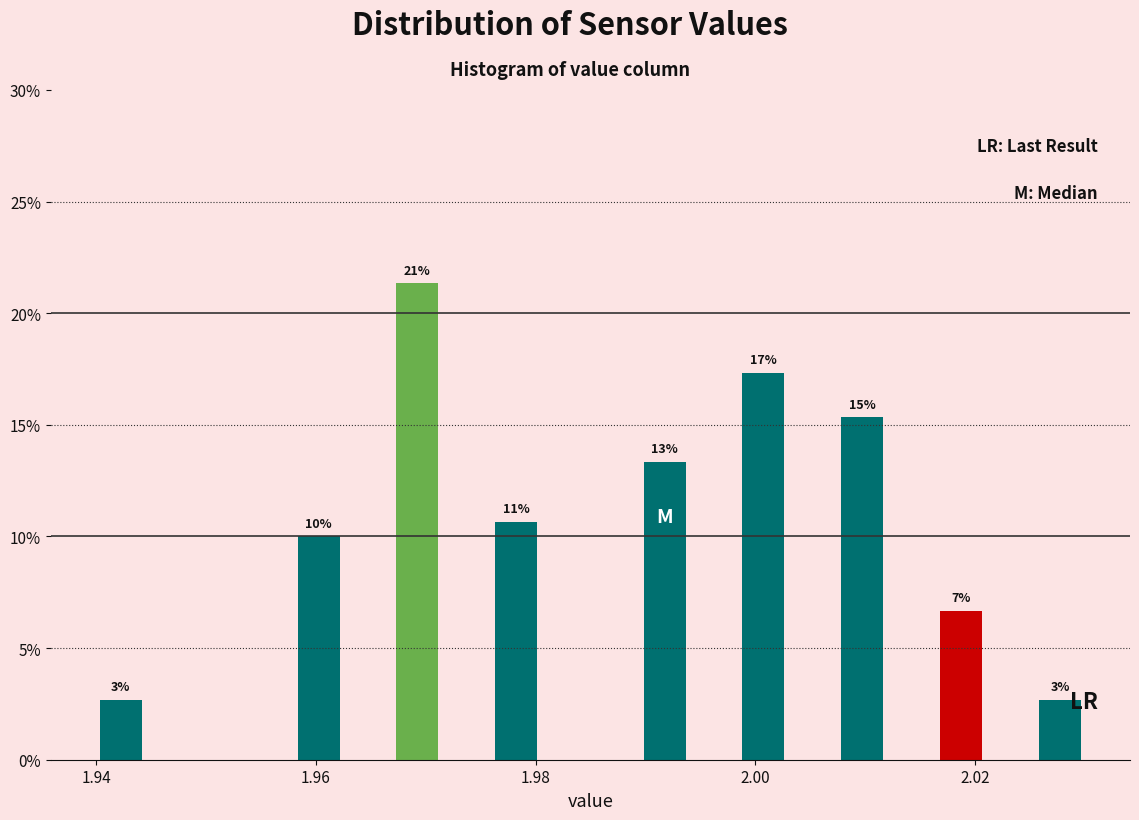

Around what value on the x-axis is the tallest bar? Give the approximate position of its centre, as read against the axis.

1.970